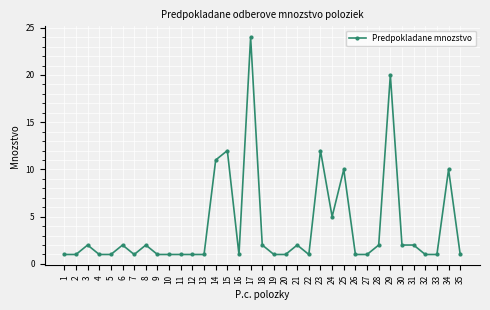

What is the sum of all values?

139